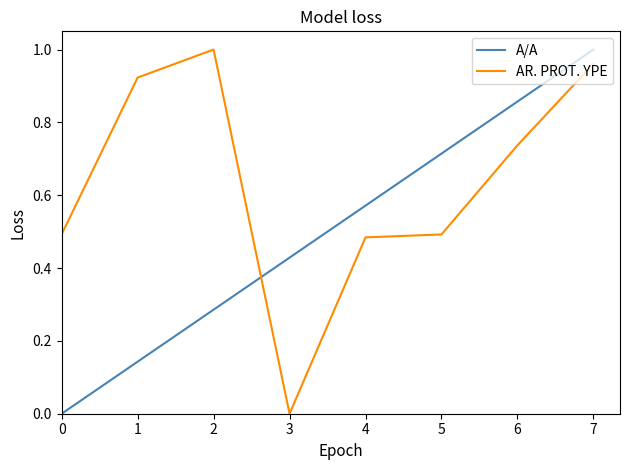

Which series ends up on top after the final intersection of A/A and AR. PROT. YPE?

A/A